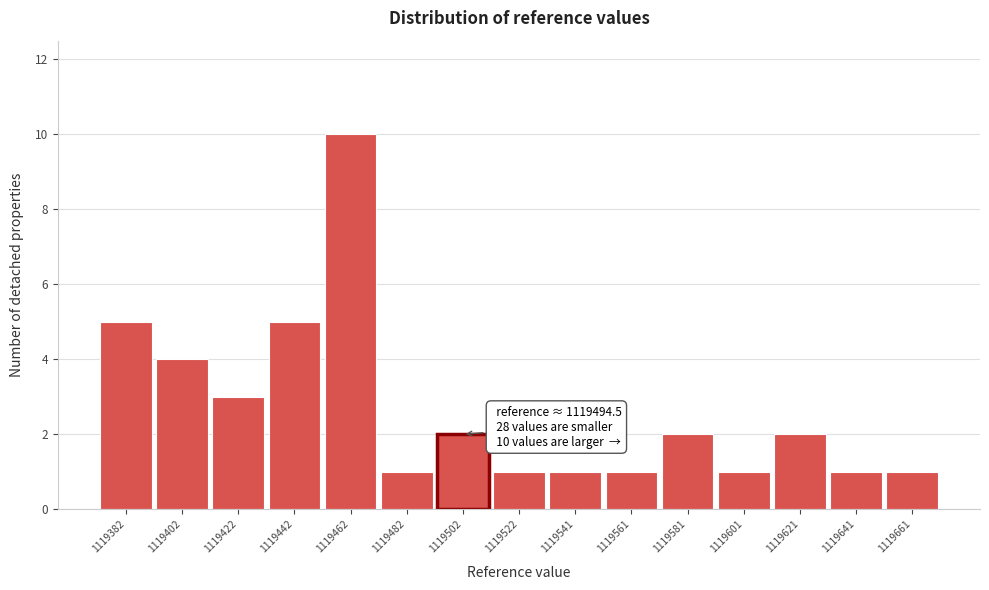

Over which range of the x-axis is the bar tallest?

1119452 to 1119472